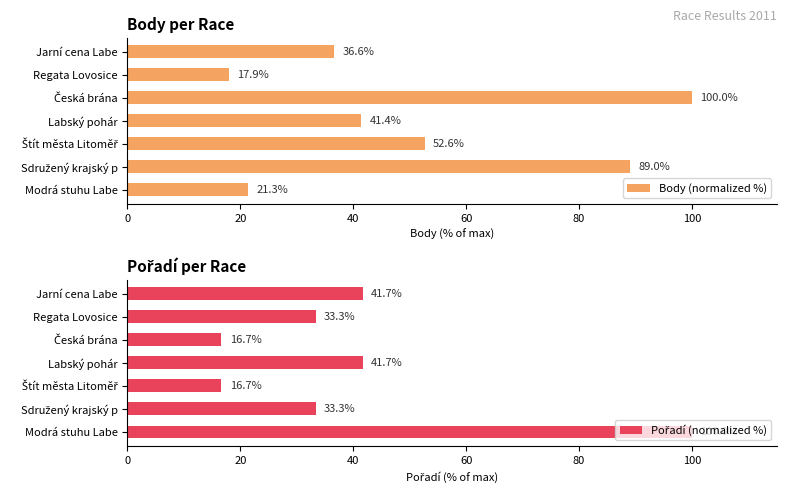

How many groups of bars are there?

7